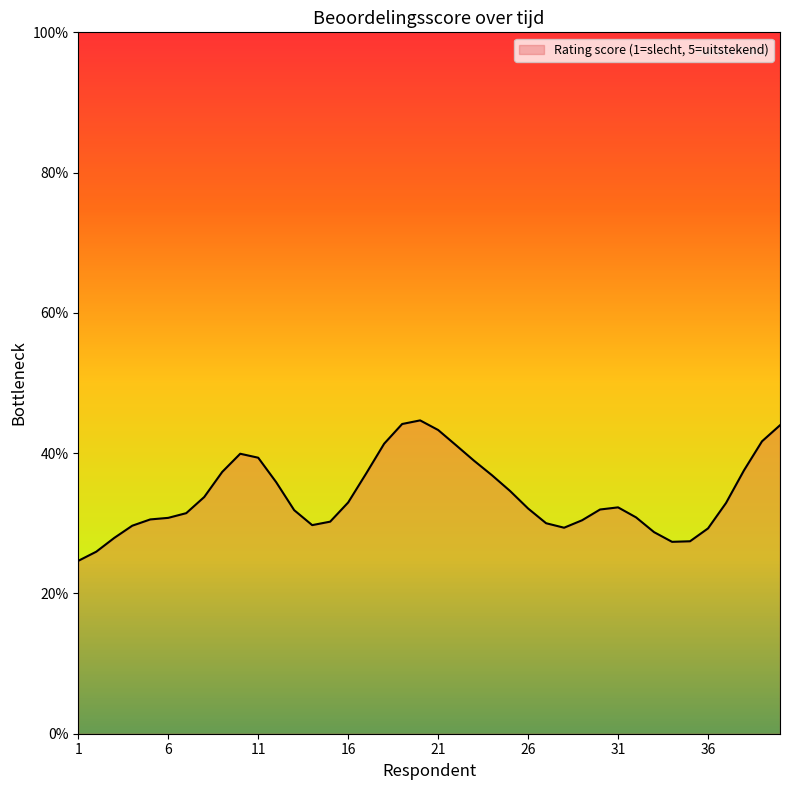

Is this an area chart (filled region under the line)?

Yes